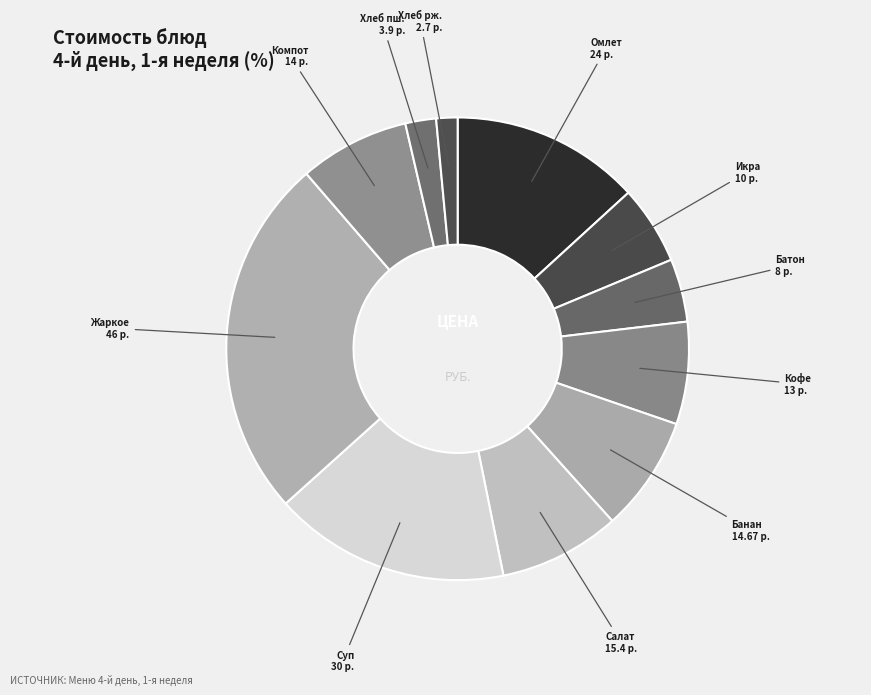

Rank the categories by value from lowest to highest.

Хлеб ржаной, Хлеб пшеничный, Батон с сливочным маслом, Икра кабачковая, Кофейный напиток с молоком, Компот из с/фруктов, Банан, Салат из цветной капусты, Омлет натуральный с сосиской молочной, Суп овощной со сметаной, Жаркое по домашнему